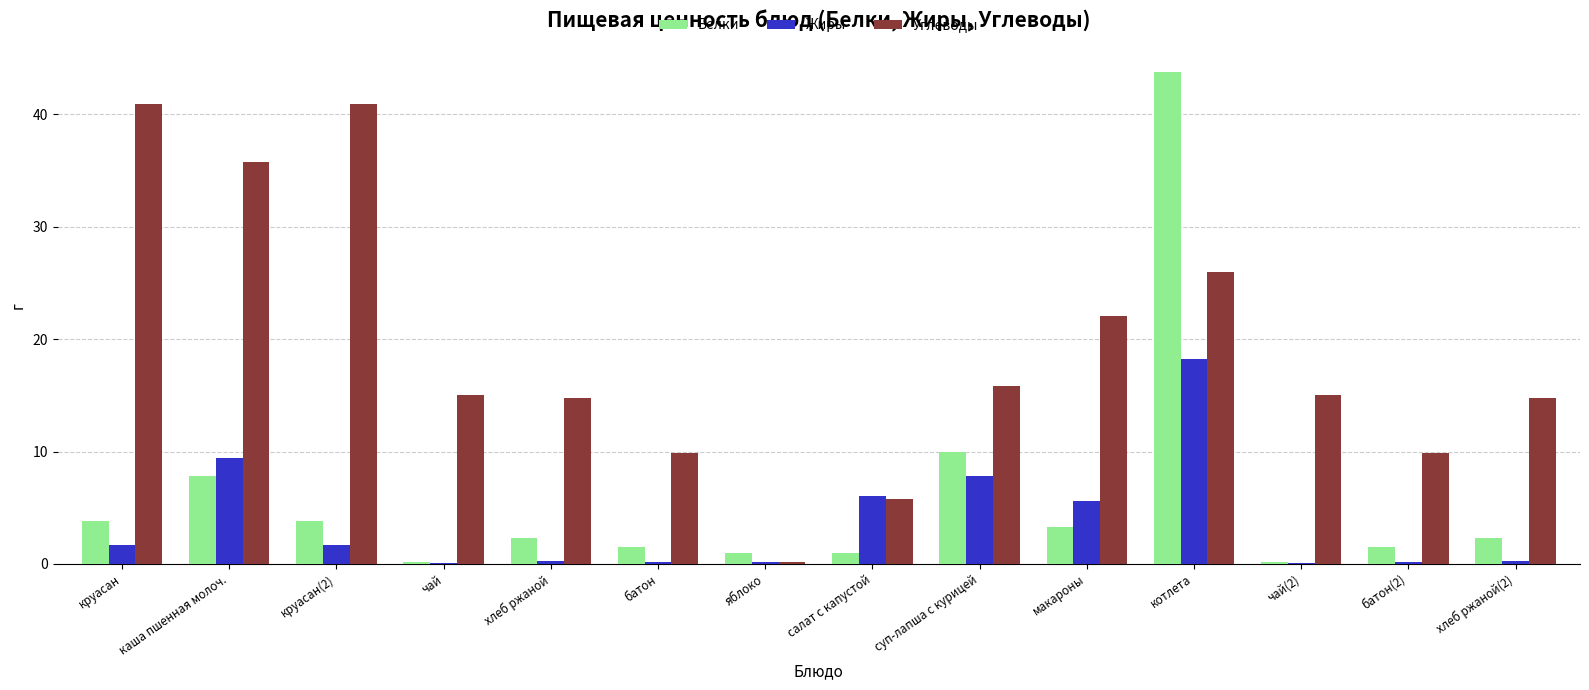

What is the sum of all Белки values?

82.4